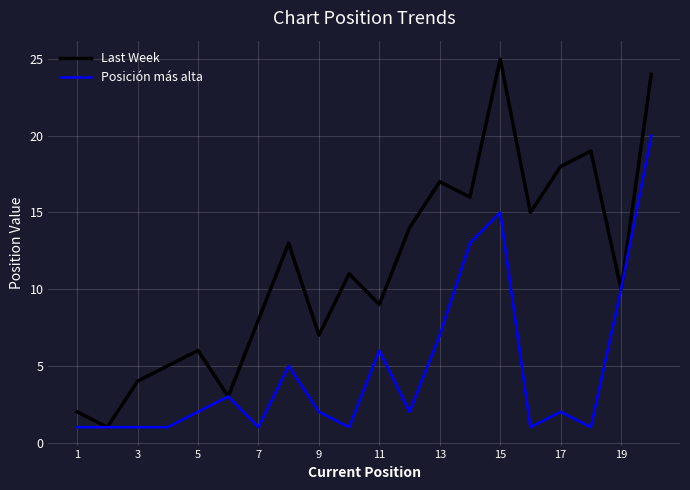

What is the maximum value shown in the chart?

25